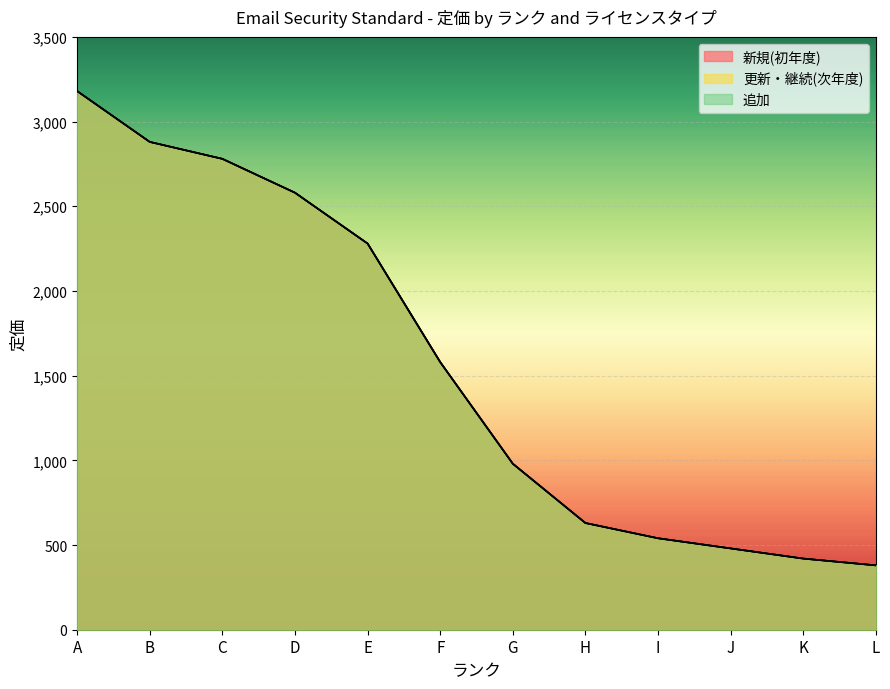

What is the average value of the 新規(初年度) series?

1559